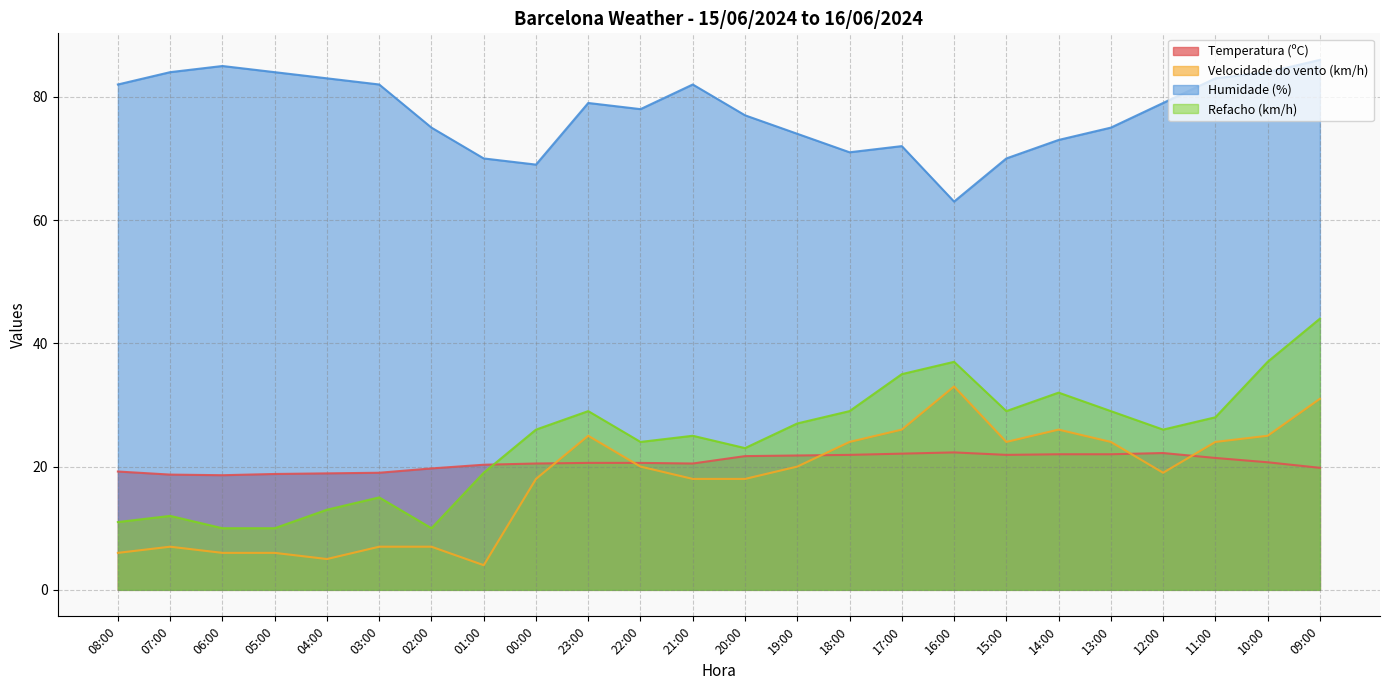

How many series are shown in this chart?

4